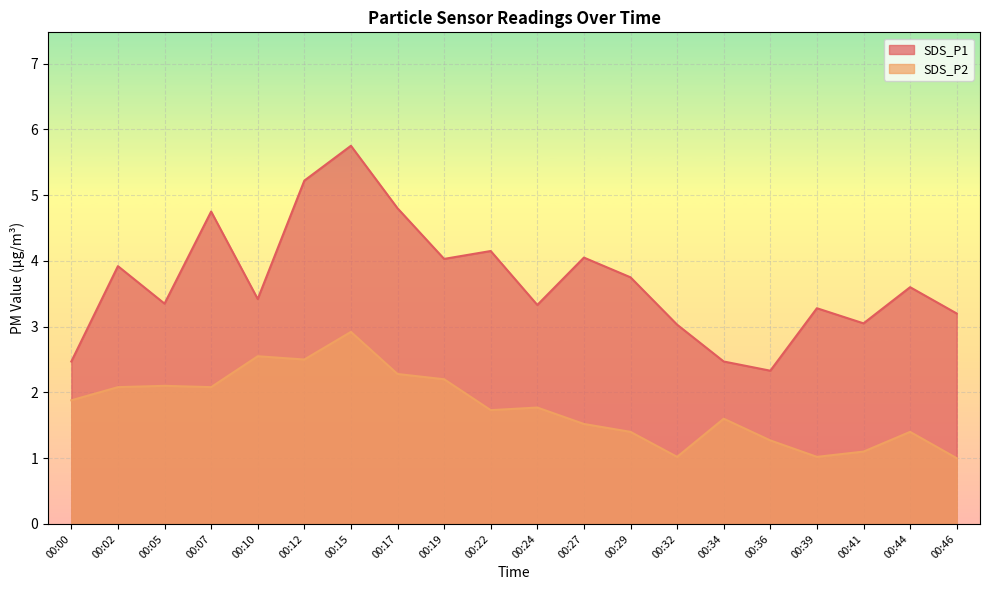

Is it true that SDS_P1 equals 3.3 at 00:39?

True